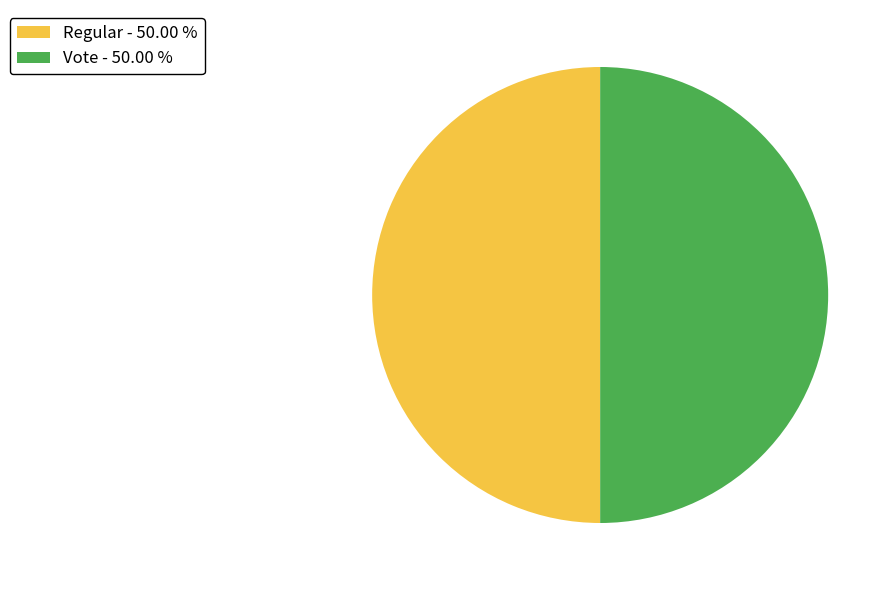

Is the sum of Regular - 50.00 % and Vote - 50.00 % greater than half?

Yes